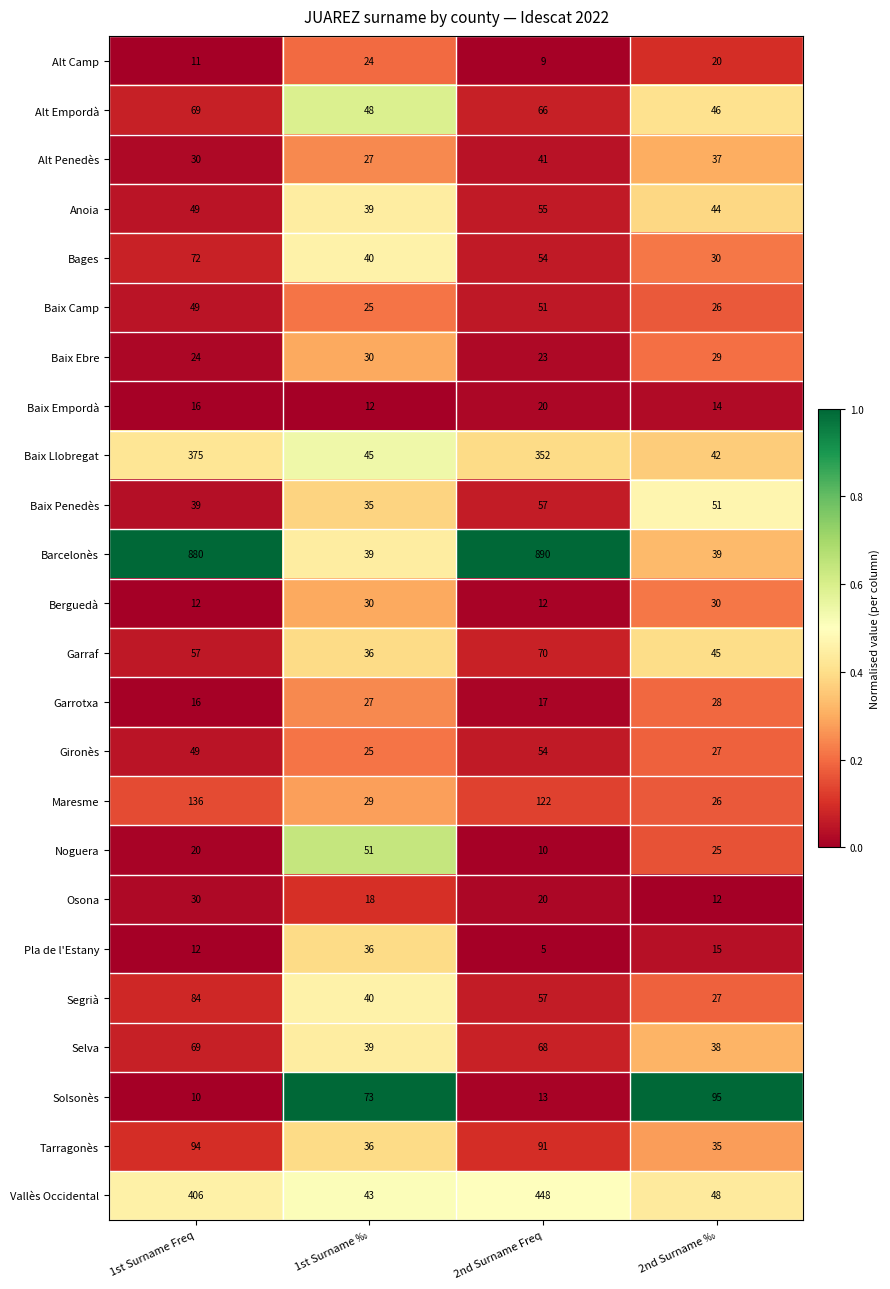

Which series has the largest range (max minus min)?

Barcelonès